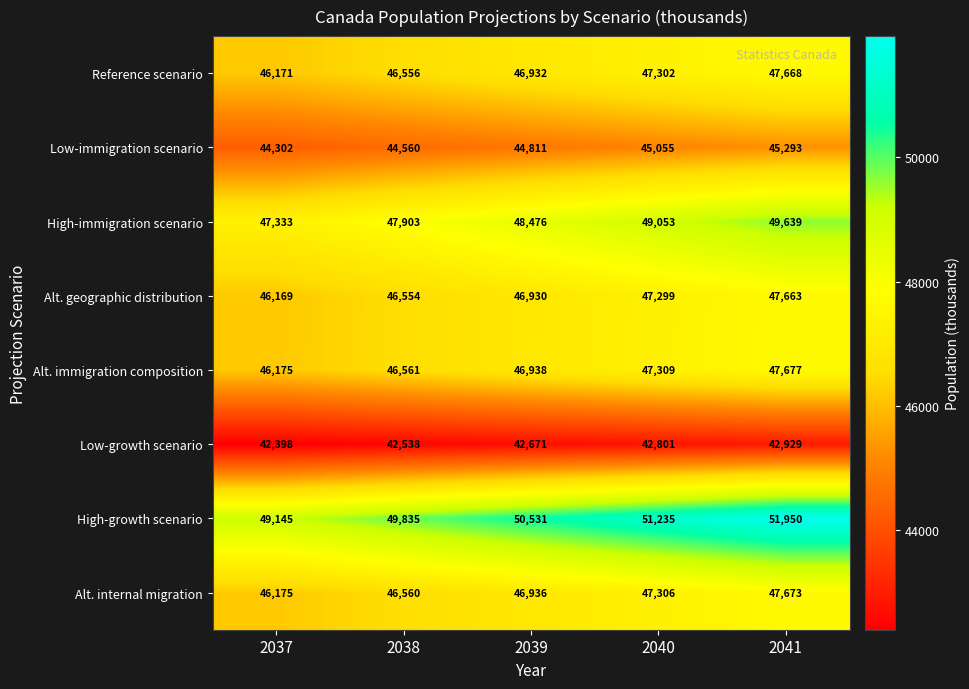

At which category is the sum across all series the highest?

2041